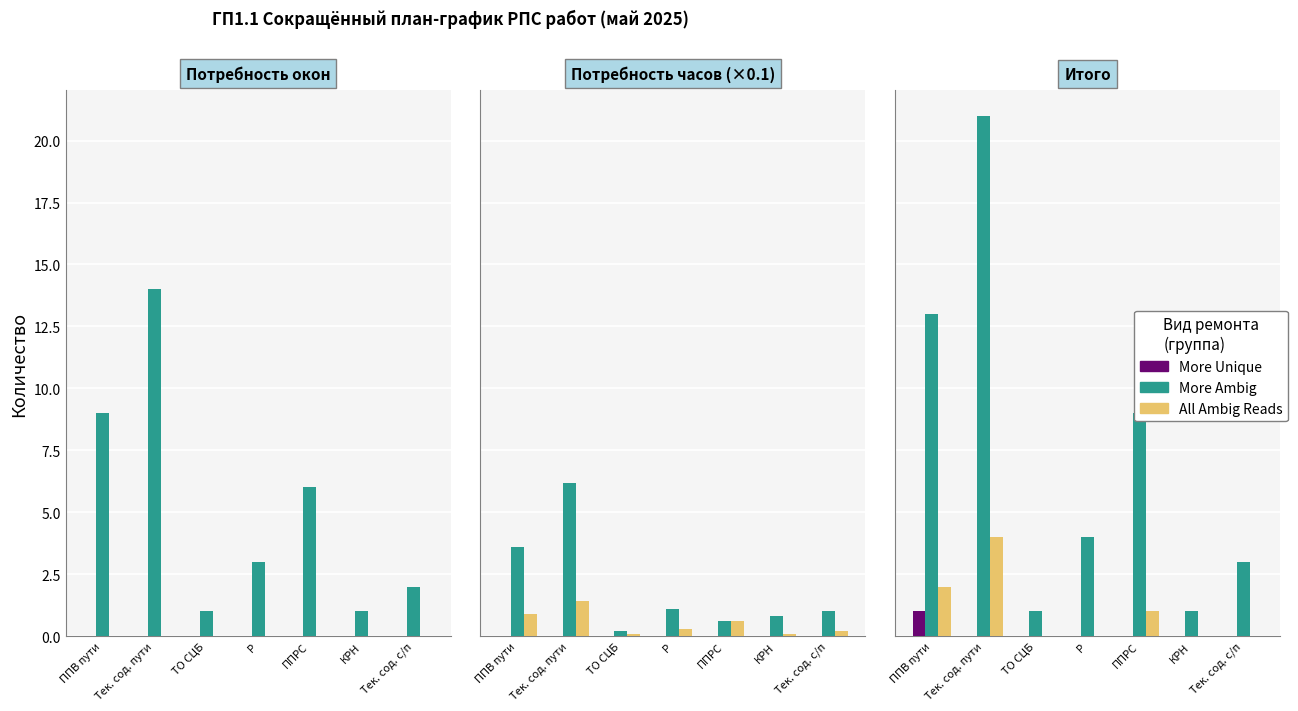

What is the spread (max minus min) of values at Тек. сод. пути?

21